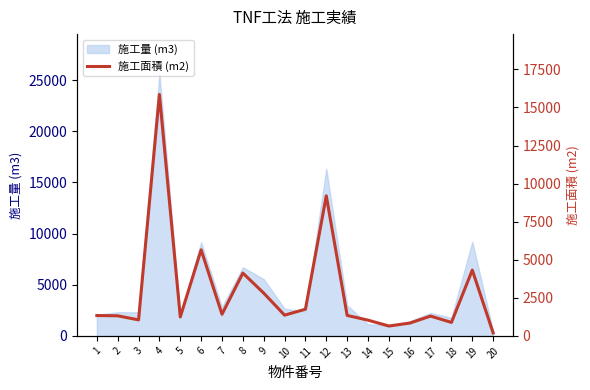

List the labels in order of value, largest first.

4, 12, 6, 19, 8, 9, 11, 7, 10, 13, 1, 2, 17, 5, 3, 14, 18, 16, 15, 20